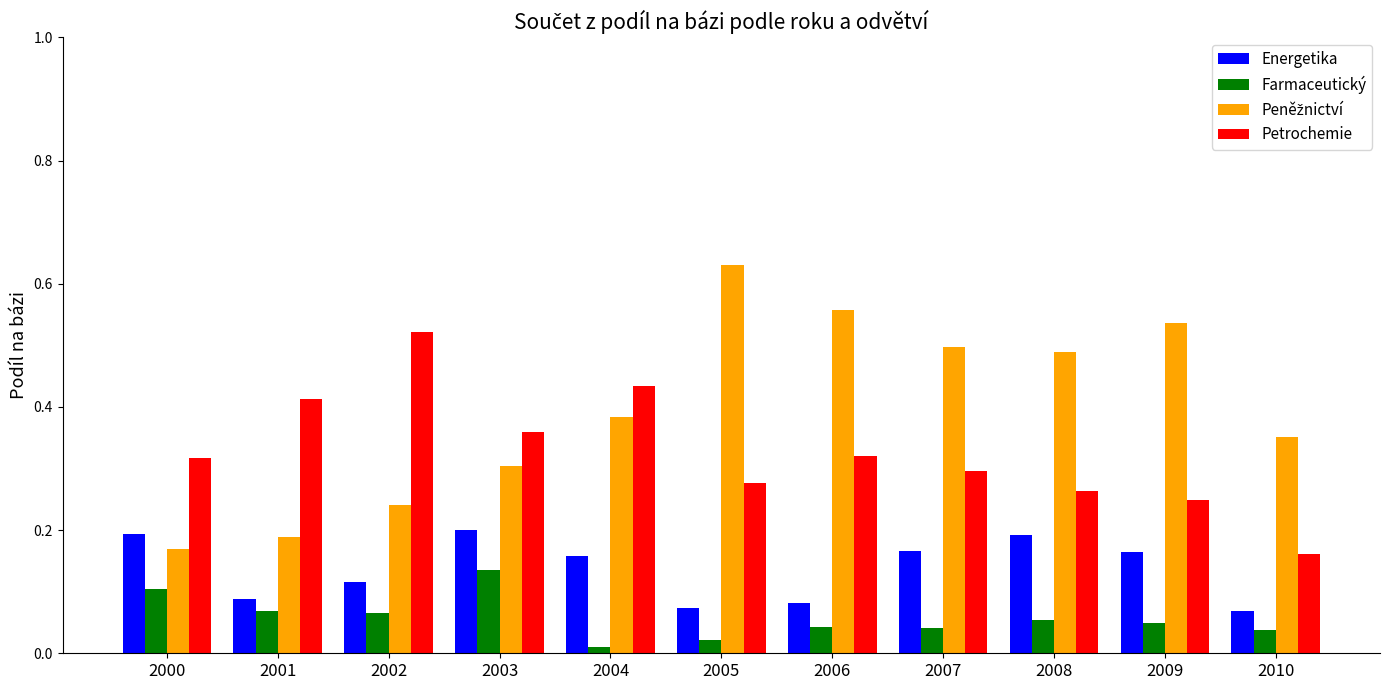

At which category does the chart reach its peak across all series?

2005